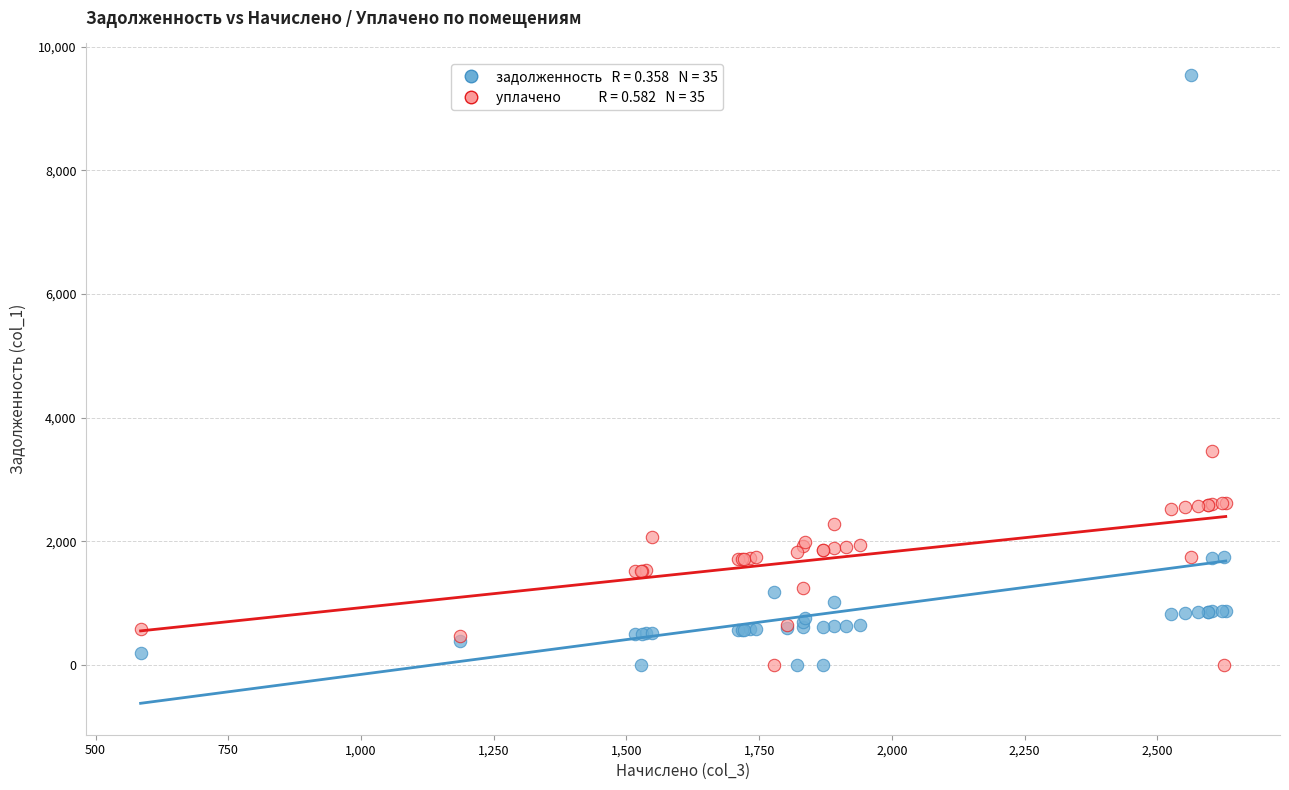

Across all series, what Y value is closest to 4771?

3461.5